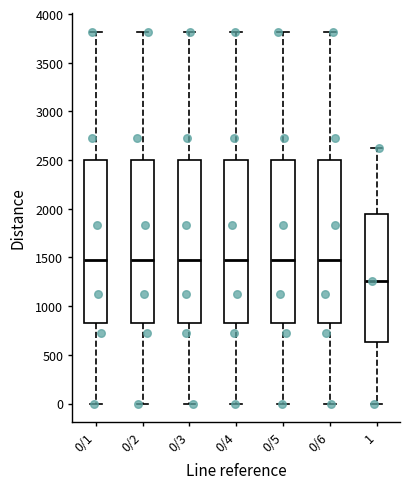

Reading left to right, read every box against the y-axis: the position of its median line, the range the box covers, and the ends of its whiskers. The values are not printed on the chart, so give them approximately, as read against the axis.

0/1: median 1500, box 850 to 2500, whiskers 0 to 3800
0/2: median 1500, box 850 to 2500, whiskers 0 to 3800
0/3: median 1500, box 850 to 2500, whiskers 0 to 3800
0/4: median 1500, box 850 to 2500, whiskers 0 to 3800
0/5: median 1500, box 850 to 2500, whiskers 0 to 3800
0/6: median 1500, box 850 to 2500, whiskers 0 to 3800
1: median 1250, box 650 to 1950, whiskers 0 to 2600